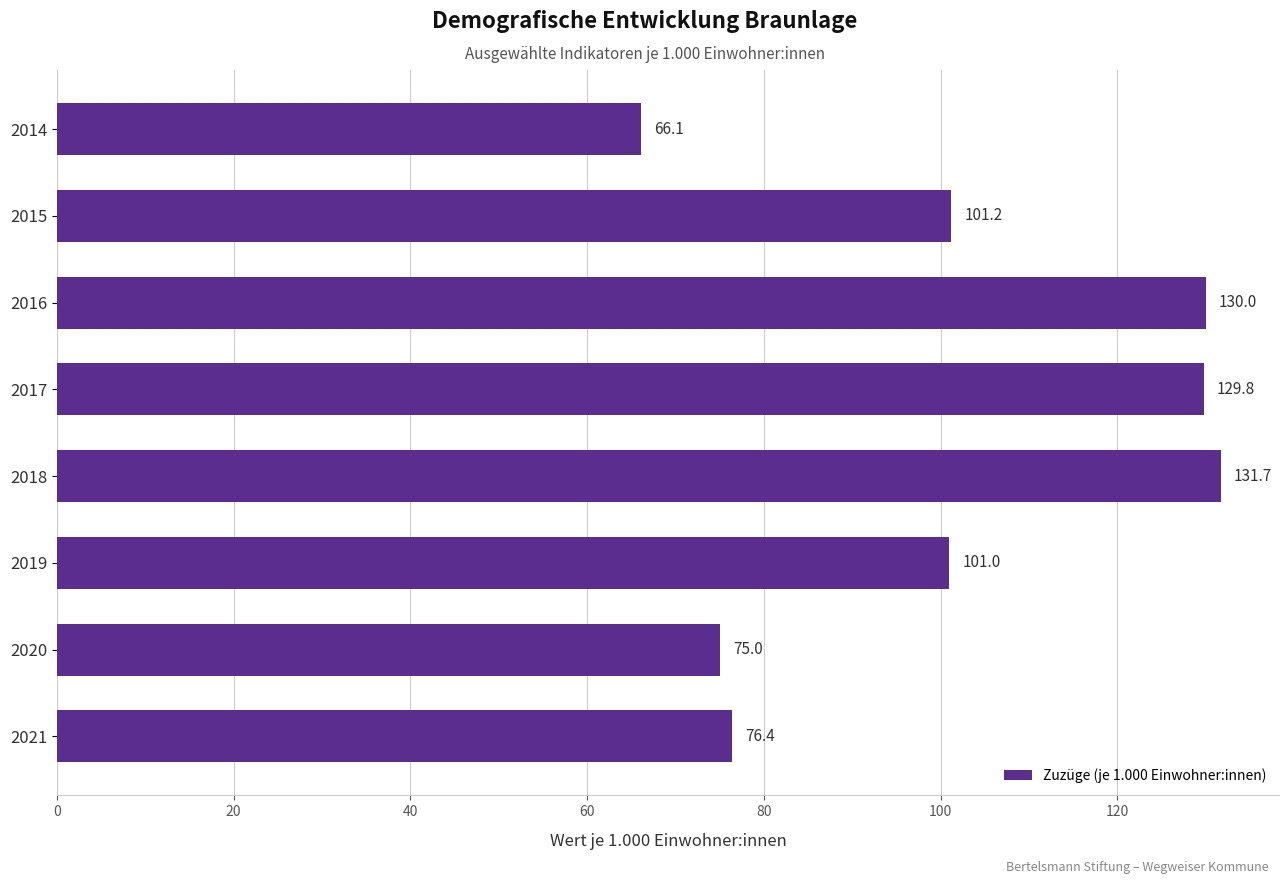

Rank the categories by value from lowest to highest.

2014, 2020, 2021, 2019, 2015, 2017, 2016, 2018